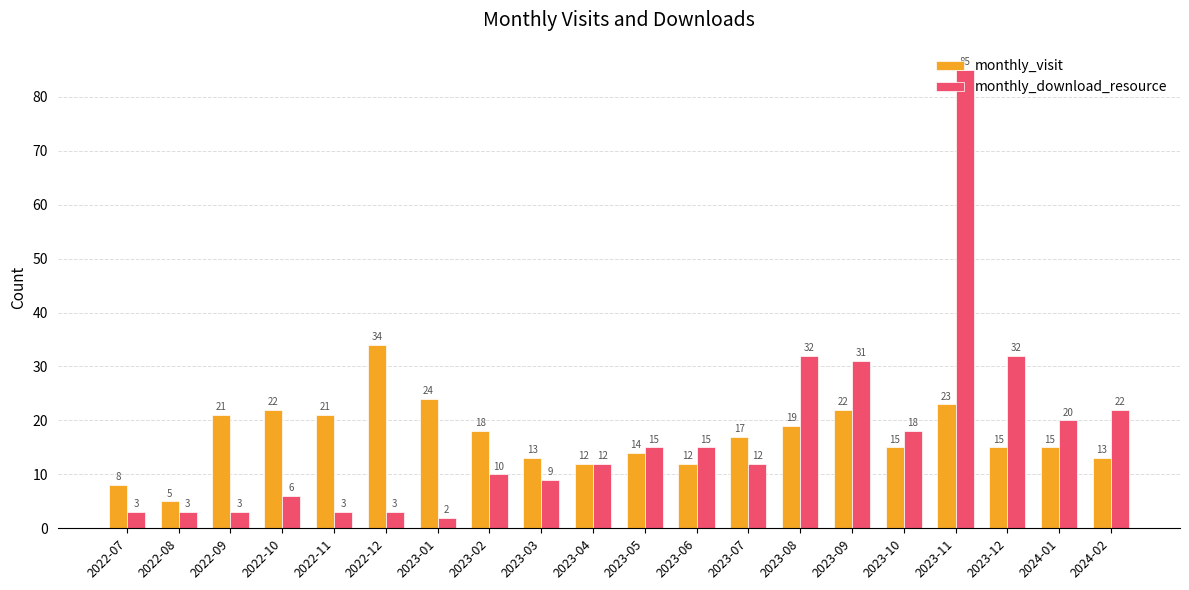

Is the value of monthly_visit at 2023-12 greater than the value of monthly_download_resource at 2023-03?

Yes